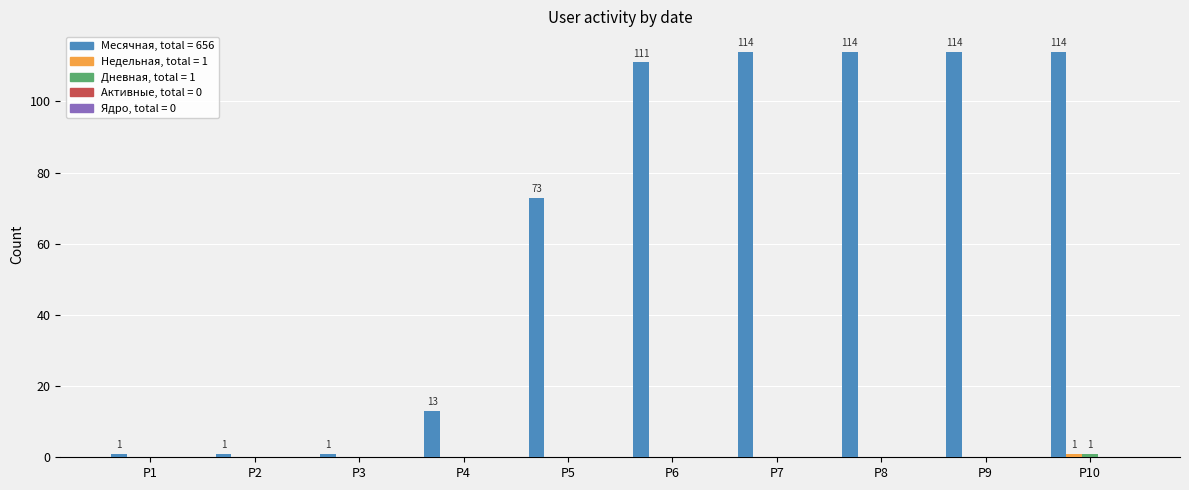

What is the total value across all series at P7?

114